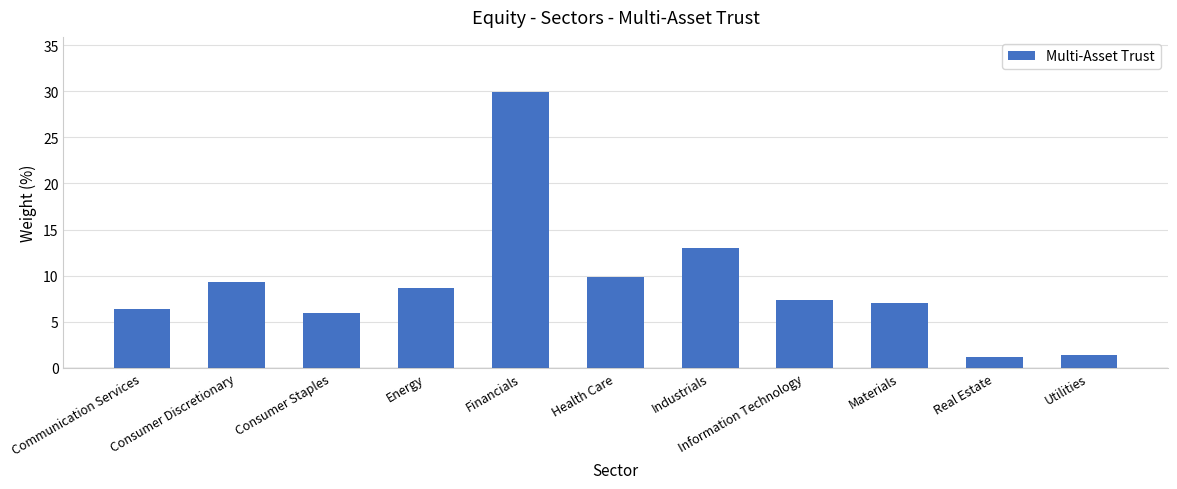

At which label is the value closest to 15?

Industrials